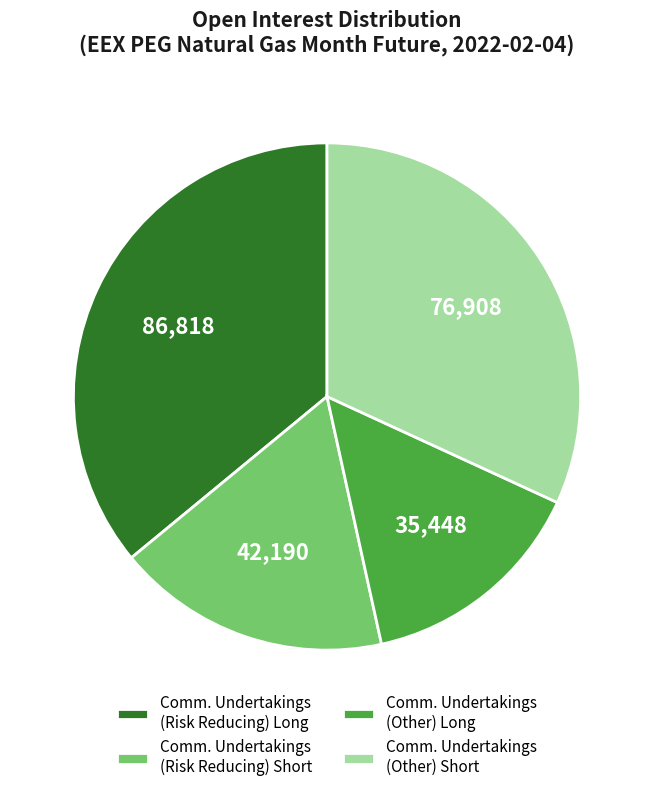

Is it true that Comm. Undertakings (Risk Reducing) Short is 17% of the pie?

True